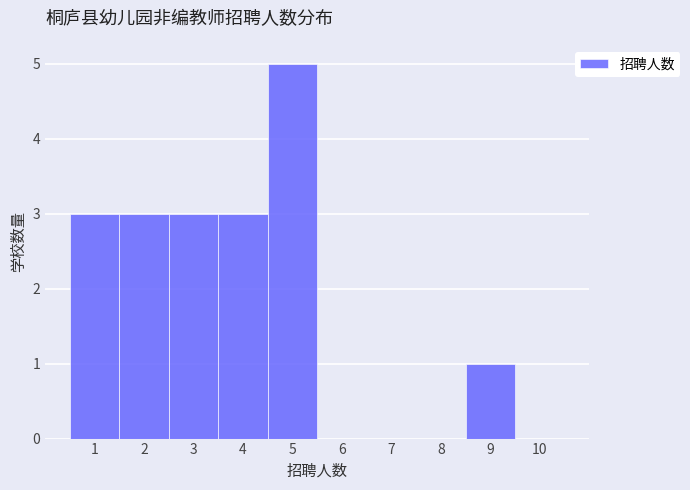

Over which range of the x-axis is the bar tallest?

4.5 to 5.5